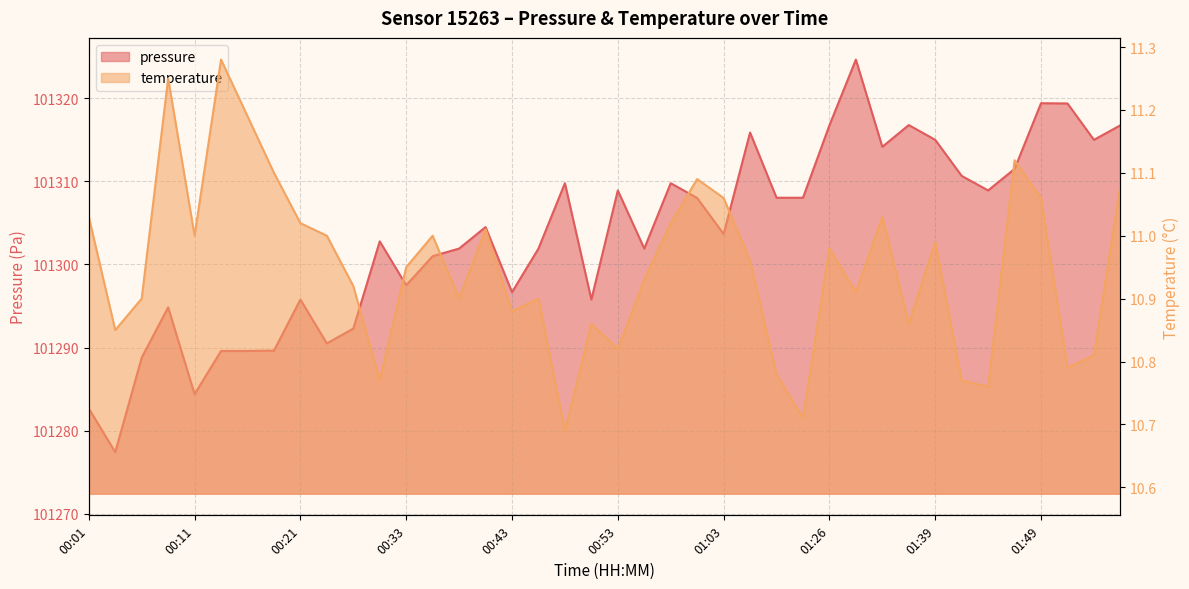

Rank the series by their maximum value, from lowest to highest.

temperature, pressure